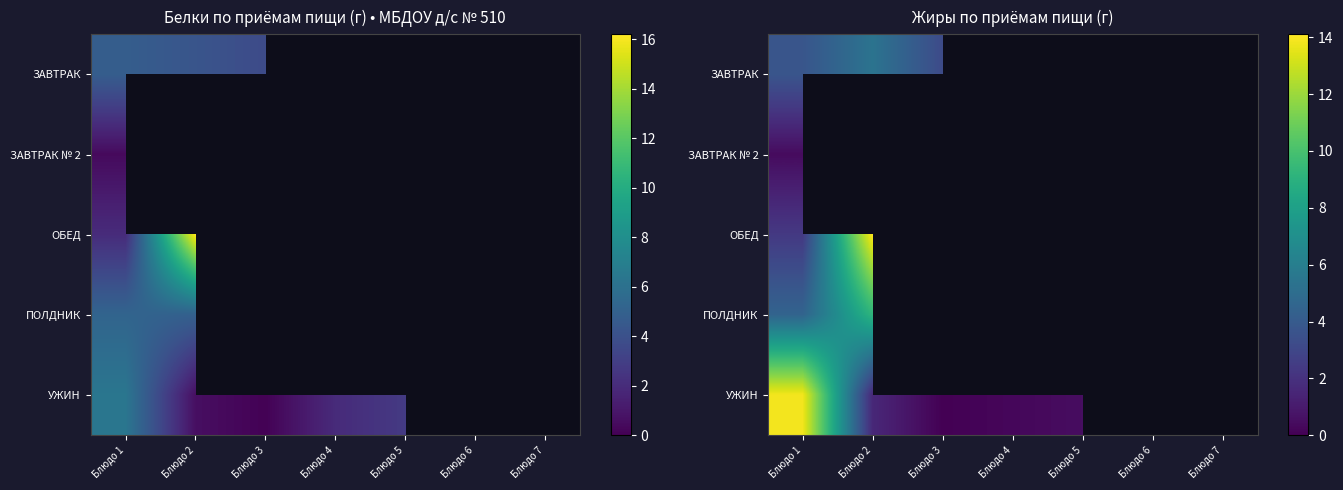

Rank the categories by УЖИН value from lowest to highest.

Блюдо 3, Блюдо 4, Блюдо 5, Блюдо 2, Блюдо 1, Блюдо 6, Блюдо 7